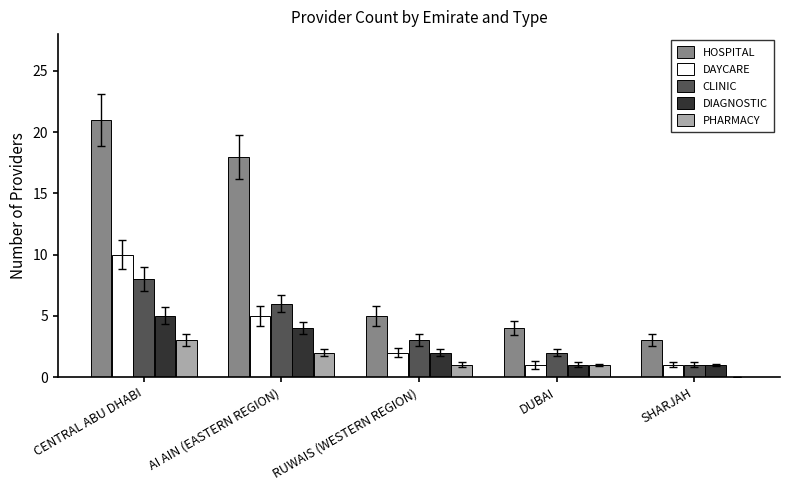

The DAYCARE series shows 1 at SHARJAH. True or false?

True